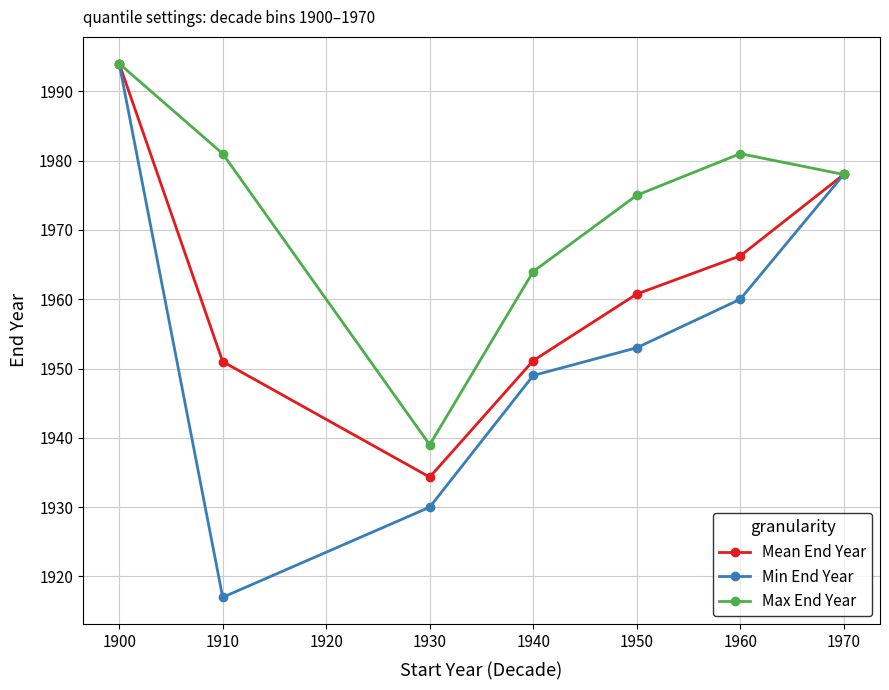

How many lines are shown in the chart?

3